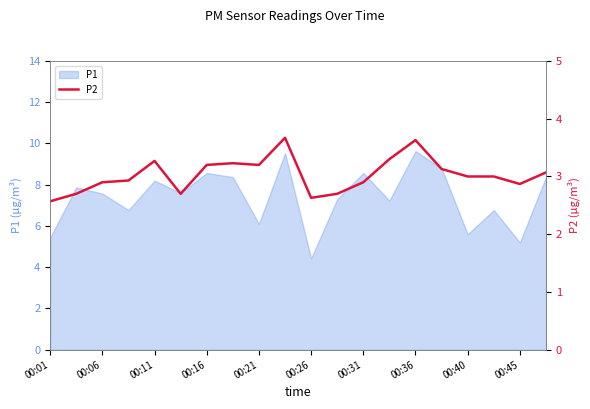

True or false: P1 has a value of 2.7 at 00:16.

False